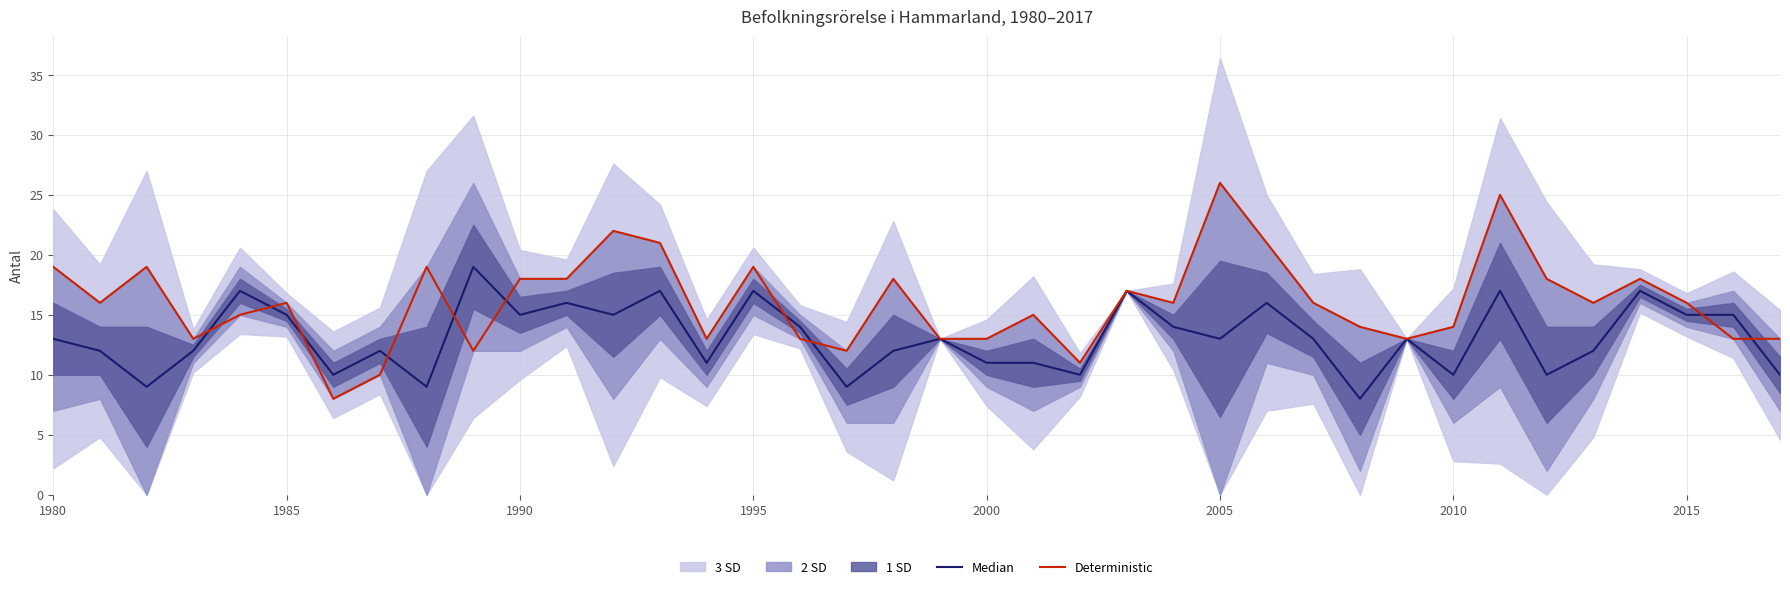

True or false: Median has a value of 5 at 31.

False